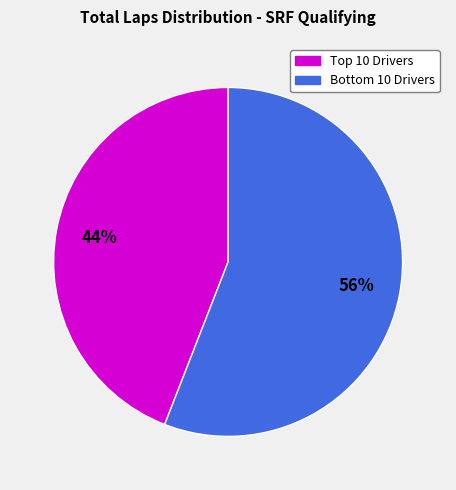

Does any single category account for the majority?

Yes